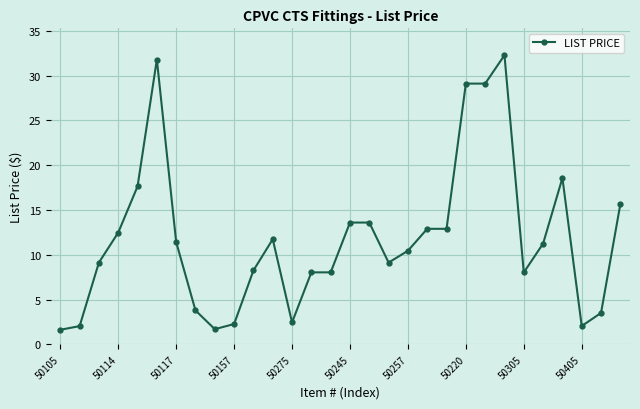

What is the value of the 29th point from the left?

3.5